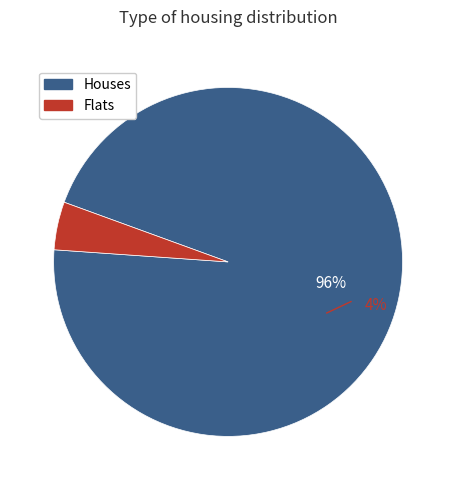

Does 6 represent more than half of the total?

No